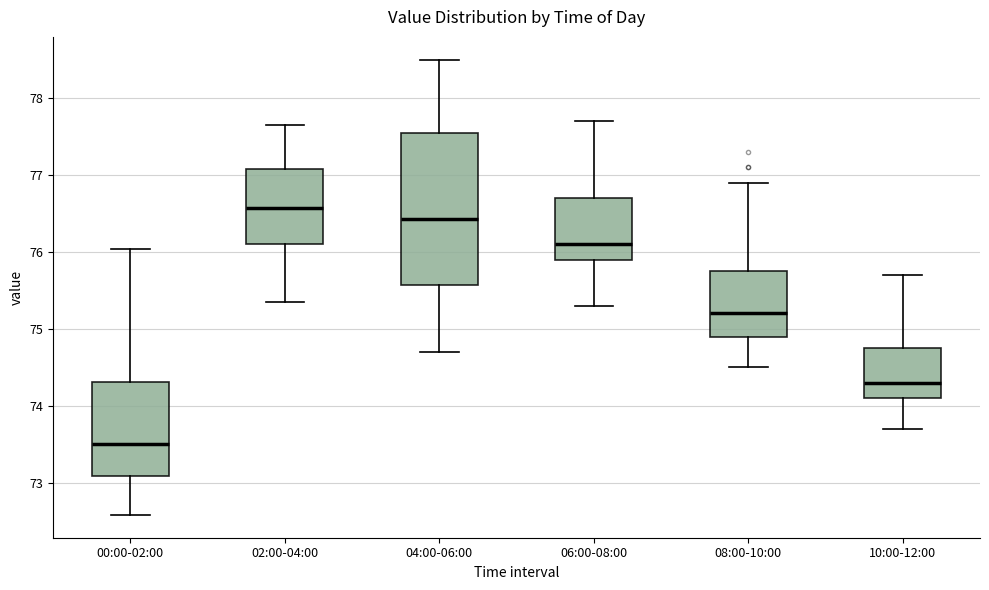

Where is the upper edge of the box for 08:00-10:00 on the y-axis? The values are not printed on the chart, so give them approximately, as read against the axis.

75.8